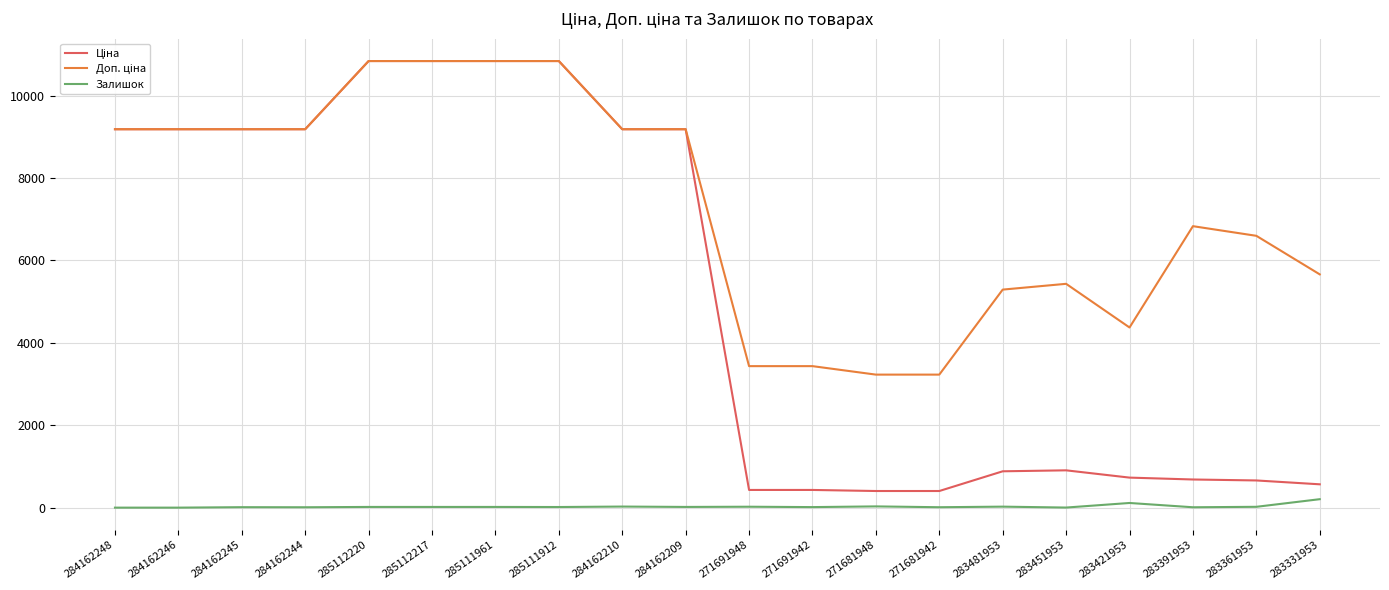

Is it true that Залишок equals 11.0 at 284162245?

True